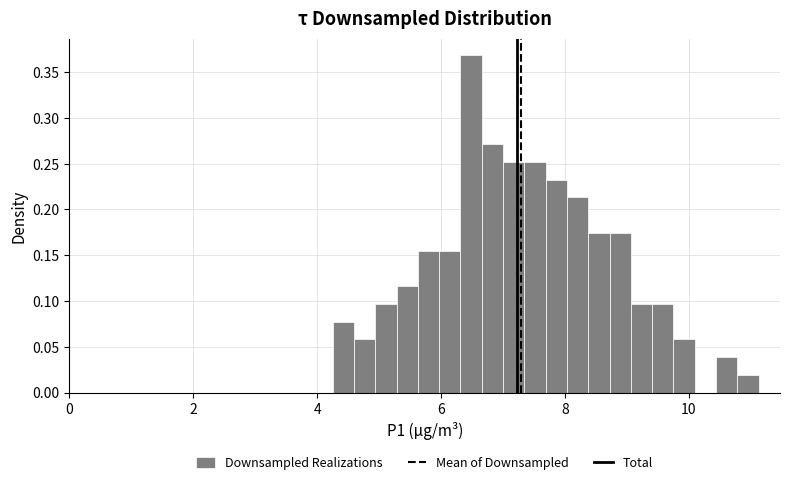

Read against the x-axis, roughly where is the centre of the tallest bar?

6.4